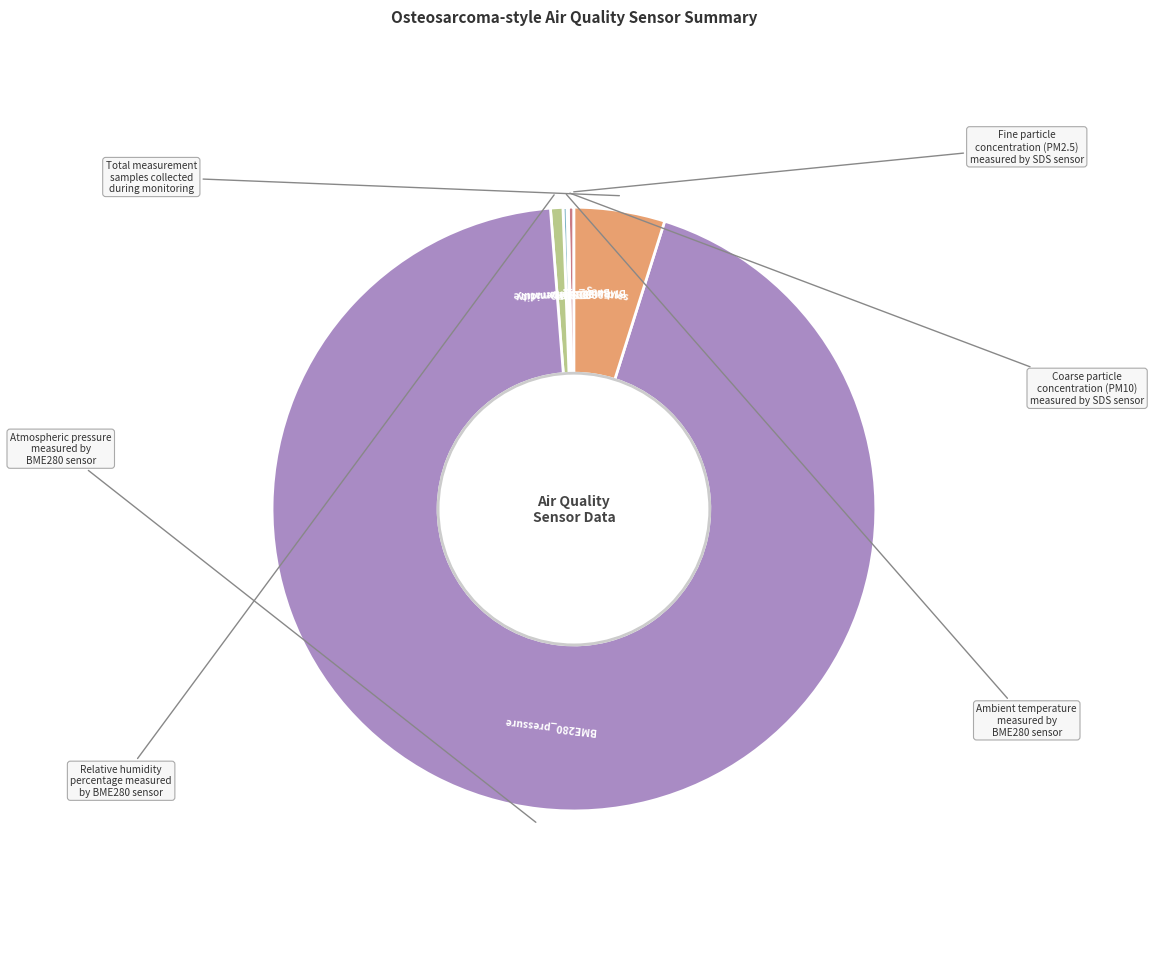

What is the majority slice?

BME280_pressure